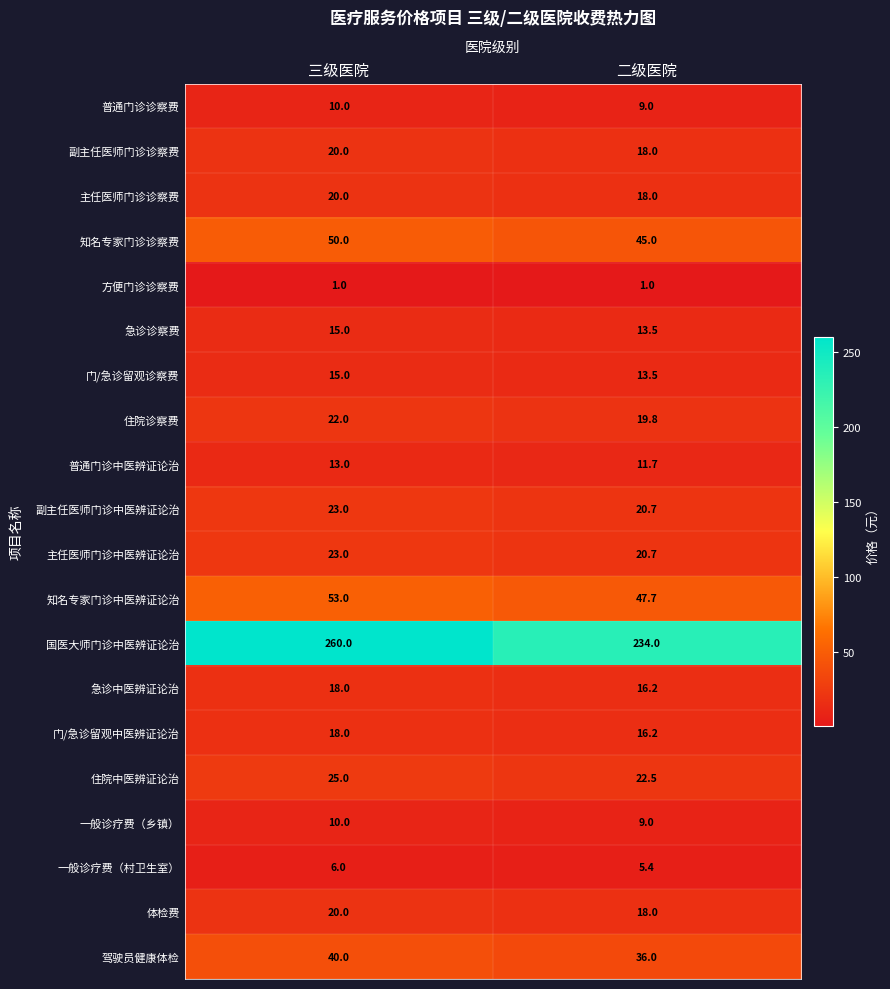

Which label corresponds to the largest value in the chart?

三级医院